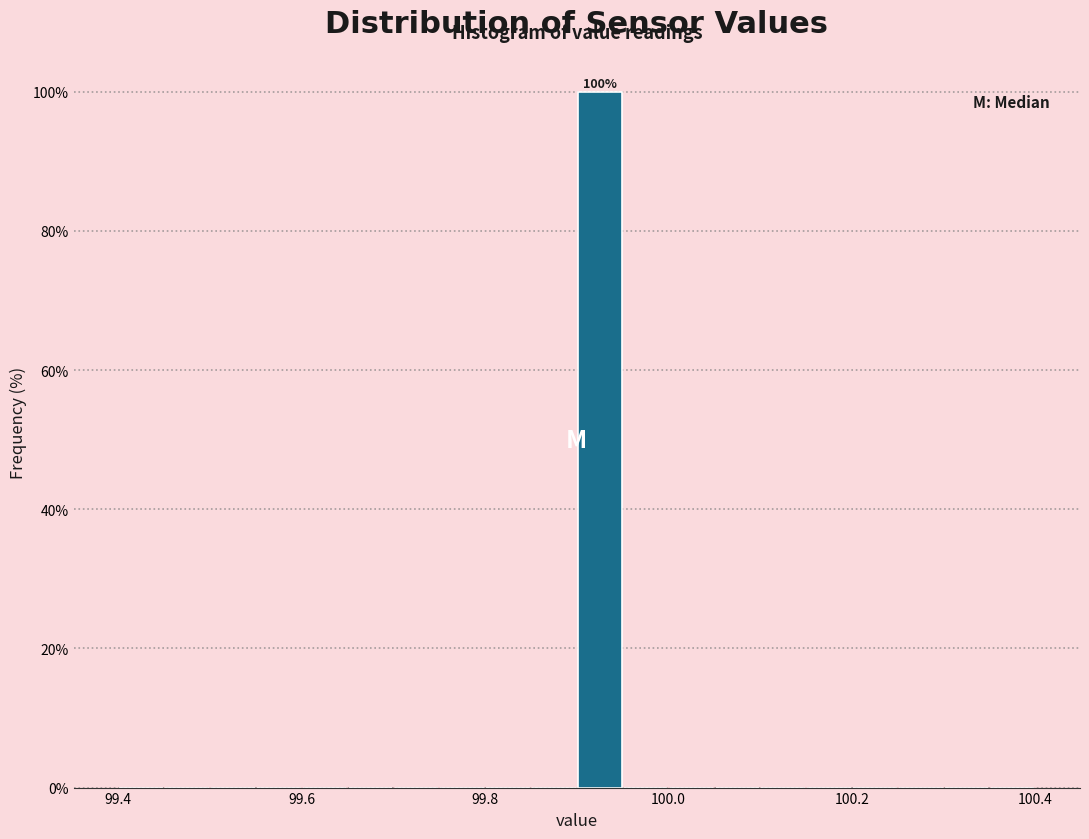

Around what value on the x-axis is the tallest bar? Give the approximate position of its centre, as read against the axis.

99.92